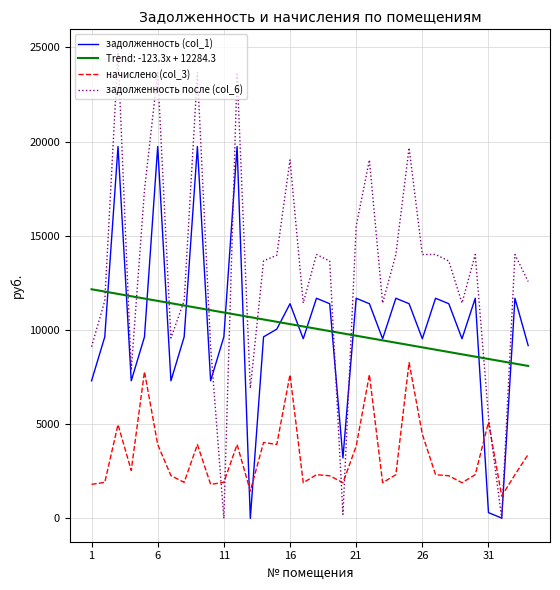

Rank the series by their maximum value, from lowest to highest.

начислено (col_3), Trend: -123.3x + 12284.3, задолженность (col_1), задолженность после (col_6)